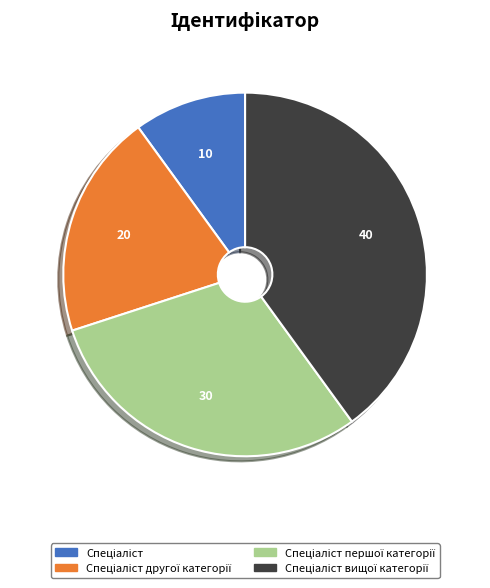

Is there any slice that represents more than half of the pie?

No